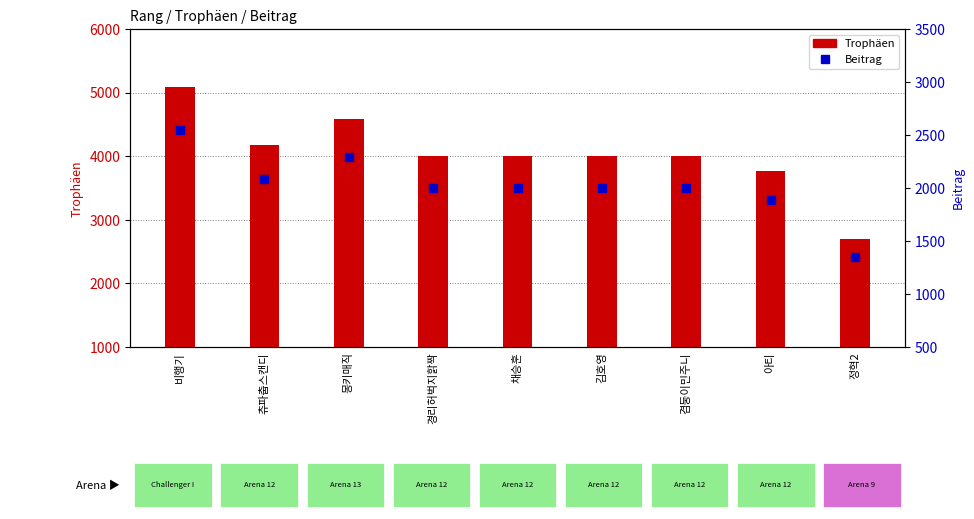

What is the highest value of the Beitrag series?

2547